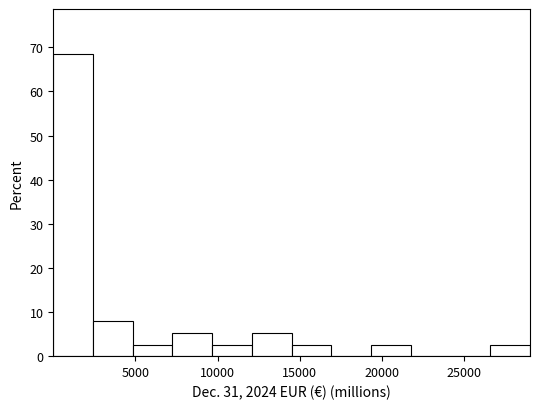

What is the height of the bar covering 2500 to 5000 on the x-axis? Neither the bar edges nor the heights are printed on the chart, so give them approximately, as read against the axes.

8